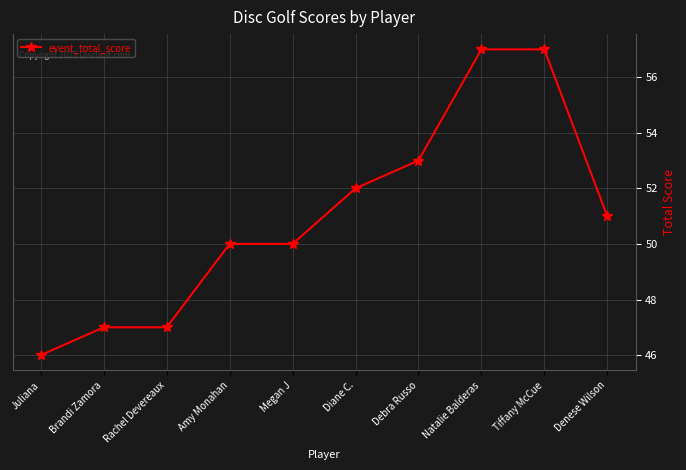

Between Denese Wilson and Tiffany McCue, which is larger?

Tiffany McCue